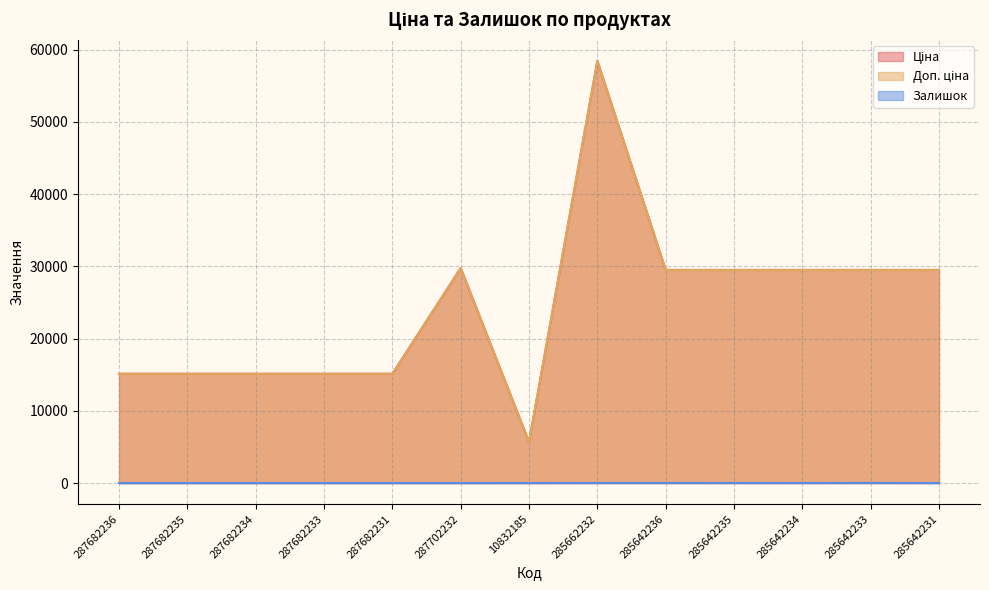

Reading left to right, transcribe all the data shown in this chart.

Ціна: 15120.0	15120.0	15120.0	15120.0	15120.0	29747.2	5673.8	58426.5	29491.5	29491.5	29491.5	29491.5	29491.5
Доп. ціна: 15120.0	15120.0	15120.0	15120.0	15120.0	29747.2	5673.8	58426.5	29491.5	29491.5	29491.5	29491.5	29491.5
Залишок: 0.0	0.0	0.0	0.0	0.0	0.0	3.0	14.0	14.0	13.0	10.0	16.0	7.0